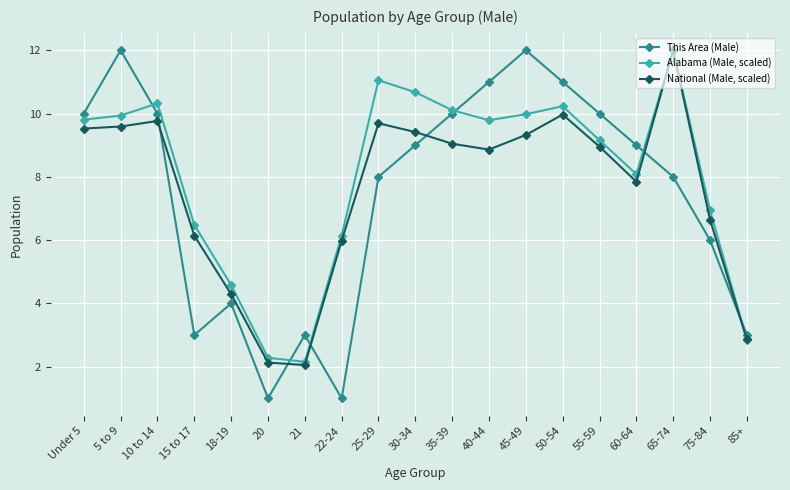

What is the sum of the This Area (Male) values at 30-34 and 15 to 17?

12.0